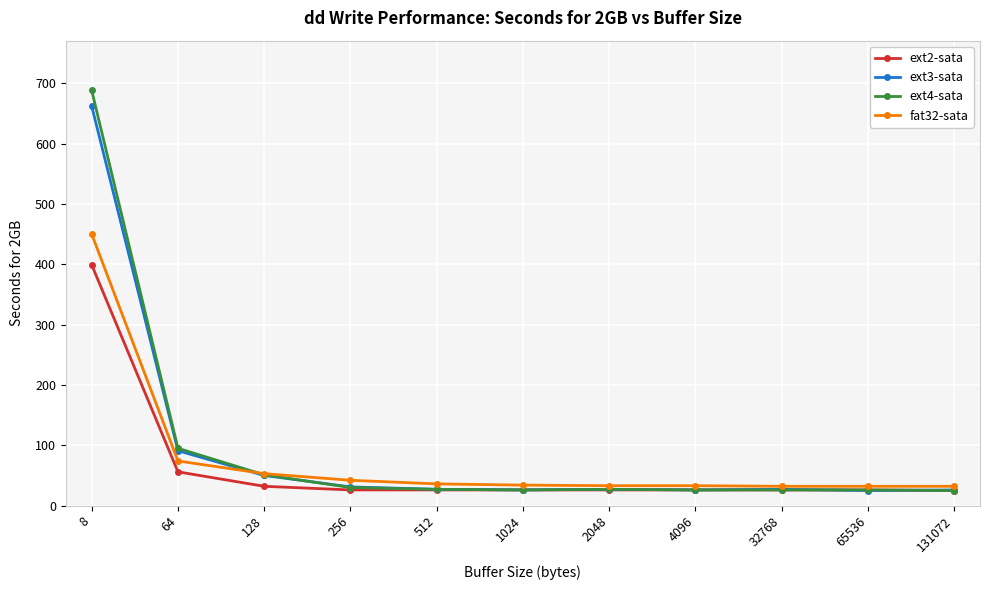

The value of ext3-sata at 4096 is 26. True or false?

True